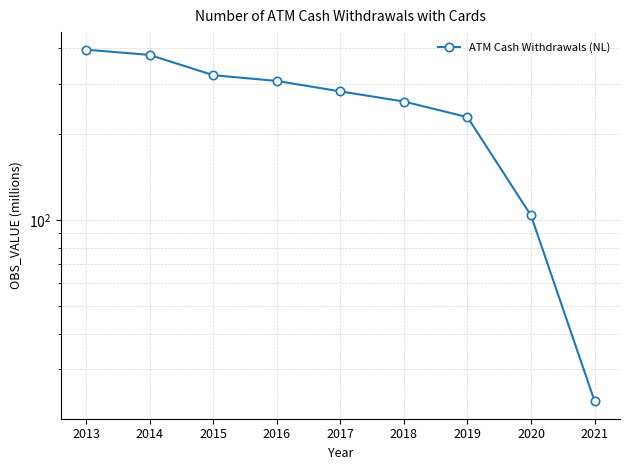

Which has a higher value, 2020 or 2018?

2018